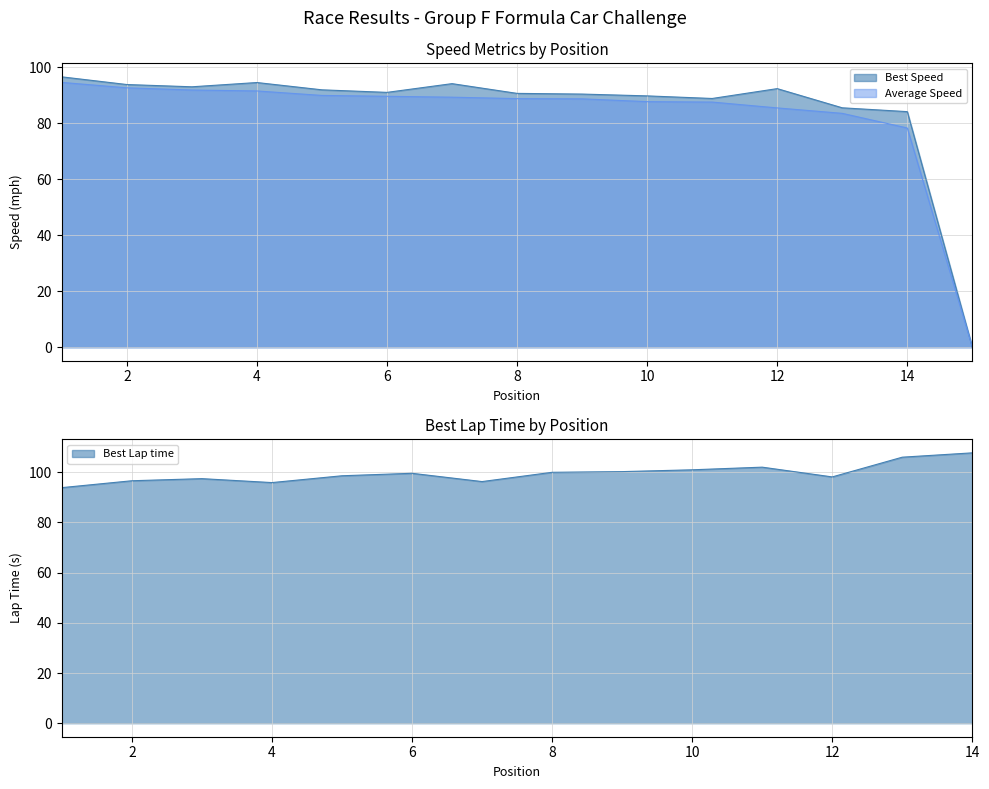

How many interior local valleys does the Best Lap time series have?

3